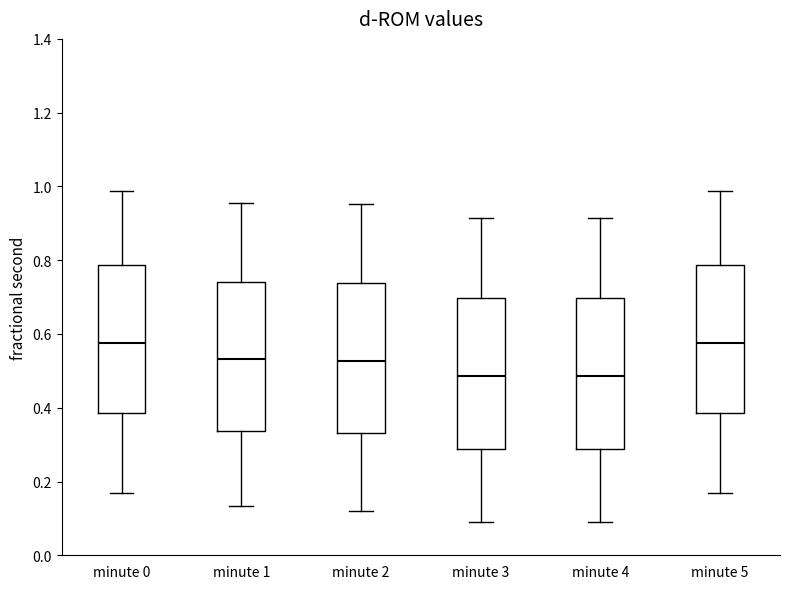

Reading left to right, transcribe this box plot: for each box, give where its median line is, the range the box spans, and where its two whiskers end, as read against the y-axis. The values are not printed on the chart, so give them approximately, as read against the axis.

minute 0: median 0.58, box 0.38 to 0.78, whiskers 0.16 to 0.98
minute 1: median 0.54, box 0.34 to 0.74, whiskers 0.14 to 0.96
minute 2: median 0.52, box 0.34 to 0.74, whiskers 0.12 to 0.96
minute 3: median 0.48, box 0.28 to 0.70, whiskers 0.08 to 0.92
minute 4: median 0.48, box 0.28 to 0.70, whiskers 0.08 to 0.92
minute 5: median 0.58, box 0.38 to 0.78, whiskers 0.16 to 0.98